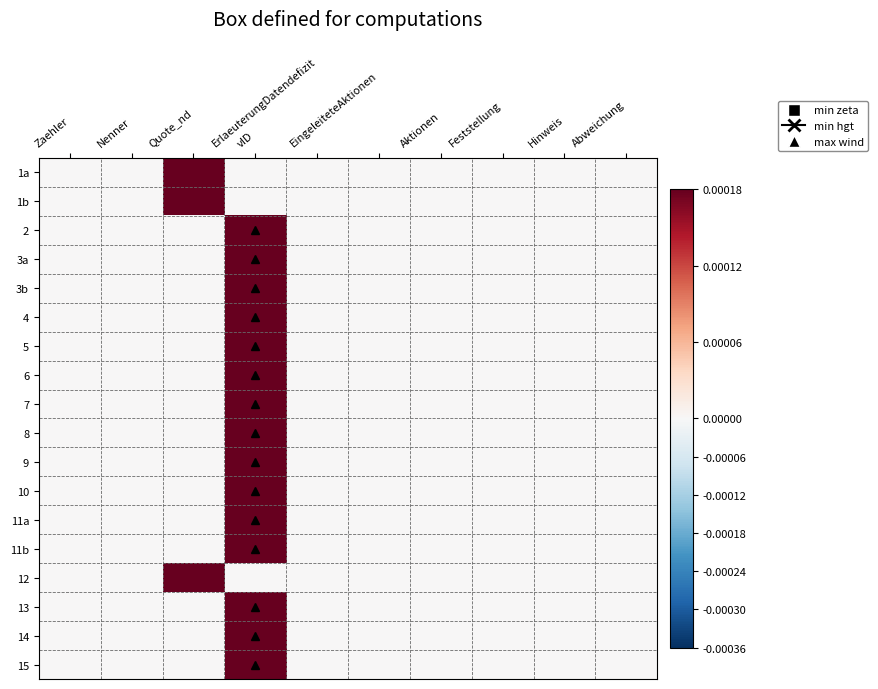

Reading left to right, list all the values displayed in this chart.

1a: Zaehler=0.0	Nenner=0.0	Quote_nd=0.0	vID=0.0	ErlaeuterungDatendefizit=0.0	EingeleiteteAktionen=0.0	Aktionen=0.0	Feststellung=0.0	Hinweis=0.0	Abweichung=0.0
1b: Zaehler=0.0	Nenner=0.0	Quote_nd=0.0	vID=0.0	ErlaeuterungDatendefizit=0.0	EingeleiteteAktionen=0.0	Aktionen=0.0	Feststellung=0.0	Hinweis=0.0	Abweichung=0.0
2: Zaehler=0.0	Nenner=0.0	Quote_nd=0.0	vID=0.0	ErlaeuterungDatendefizit=0.0	EingeleiteteAktionen=0.0	Aktionen=0.0	Feststellung=0.0	Hinweis=0.0	Abweichung=0.0
3a: Zaehler=0.0	Nenner=0.0	Quote_nd=0.0	vID=0.0	ErlaeuterungDatendefizit=0.0	EingeleiteteAktionen=0.0	Aktionen=0.0	Feststellung=0.0	Hinweis=0.0	Abweichung=0.0
3b: Zaehler=0.0	Nenner=0.0	Quote_nd=0.0	vID=0.0	ErlaeuterungDatendefizit=0.0	EingeleiteteAktionen=0.0	Aktionen=0.0	Feststellung=0.0	Hinweis=0.0	Abweichung=0.0
4: Zaehler=0.0	Nenner=0.0	Quote_nd=0.0	vID=0.0	ErlaeuterungDatendefizit=0.0	EingeleiteteAktionen=0.0	Aktionen=0.0	Feststellung=0.0	Hinweis=0.0	Abweichung=0.0
5: Zaehler=0.0	Nenner=0.0	Quote_nd=0.0	vID=0.0	ErlaeuterungDatendefizit=0.0	EingeleiteteAktionen=0.0	Aktionen=0.0	Feststellung=0.0	Hinweis=0.0	Abweichung=0.0
6: Zaehler=0.0	Nenner=0.0	Quote_nd=0.0	vID=0.0	ErlaeuterungDatendefizit=0.0	EingeleiteteAktionen=0.0	Aktionen=0.0	Feststellung=0.0	Hinweis=0.0	Abweichung=0.0
7: Zaehler=0.0	Nenner=0.0	Quote_nd=0.0	vID=0.0	ErlaeuterungDatendefizit=0.0	EingeleiteteAktionen=0.0	Aktionen=0.0	Feststellung=0.0	Hinweis=0.0	Abweichung=0.0
8: Zaehler=0.0	Nenner=0.0	Quote_nd=0.0	vID=0.0	ErlaeuterungDatendefizit=0.0	EingeleiteteAktionen=0.0	Aktionen=0.0	Feststellung=0.0	Hinweis=0.0	Abweichung=0.0
9: Zaehler=0.0	Nenner=0.0	Quote_nd=0.0	vID=0.0	ErlaeuterungDatendefizit=0.0	EingeleiteteAktionen=0.0	Aktionen=0.0	Feststellung=0.0	Hinweis=0.0	Abweichung=0.0
10: Zaehler=0.0	Nenner=0.0	Quote_nd=0.0	vID=0.0	ErlaeuterungDatendefizit=0.0	EingeleiteteAktionen=0.0	Aktionen=0.0	Feststellung=0.0	Hinweis=0.0	Abweichung=0.0
11a: Zaehler=0.0	Nenner=0.0	Quote_nd=0.0	vID=0.0	ErlaeuterungDatendefizit=0.0	EingeleiteteAktionen=0.0	Aktionen=0.0	Feststellung=0.0	Hinweis=0.0	Abweichung=0.0
11b: Zaehler=0.0	Nenner=0.0	Quote_nd=0.0	vID=0.0	ErlaeuterungDatendefizit=0.0	EingeleiteteAktionen=0.0	Aktionen=0.0	Feststellung=0.0	Hinweis=0.0	Abweichung=0.0
12: Zaehler=0.0	Nenner=0.0	Quote_nd=0.0	vID=0.0	ErlaeuterungDatendefizit=0.0	EingeleiteteAktionen=0.0	Aktionen=0.0	Feststellung=0.0	Hinweis=0.0	Abweichung=0.0
13: Zaehler=0.0	Nenner=0.0	Quote_nd=0.0	vID=0.0	ErlaeuterungDatendefizit=0.0	EingeleiteteAktionen=0.0	Aktionen=0.0	Feststellung=0.0	Hinweis=0.0	Abweichung=0.0
14: Zaehler=0.0	Nenner=0.0	Quote_nd=0.0	vID=0.0	ErlaeuterungDatendefizit=0.0	EingeleiteteAktionen=0.0	Aktionen=0.0	Feststellung=0.0	Hinweis=0.0	Abweichung=0.0
15: Zaehler=0.0	Nenner=0.0	Quote_nd=0.0	vID=0.0	ErlaeuterungDatendefizit=0.0	EingeleiteteAktionen=0.0	Aktionen=0.0	Feststellung=0.0	Hinweis=0.0	Abweichung=0.0